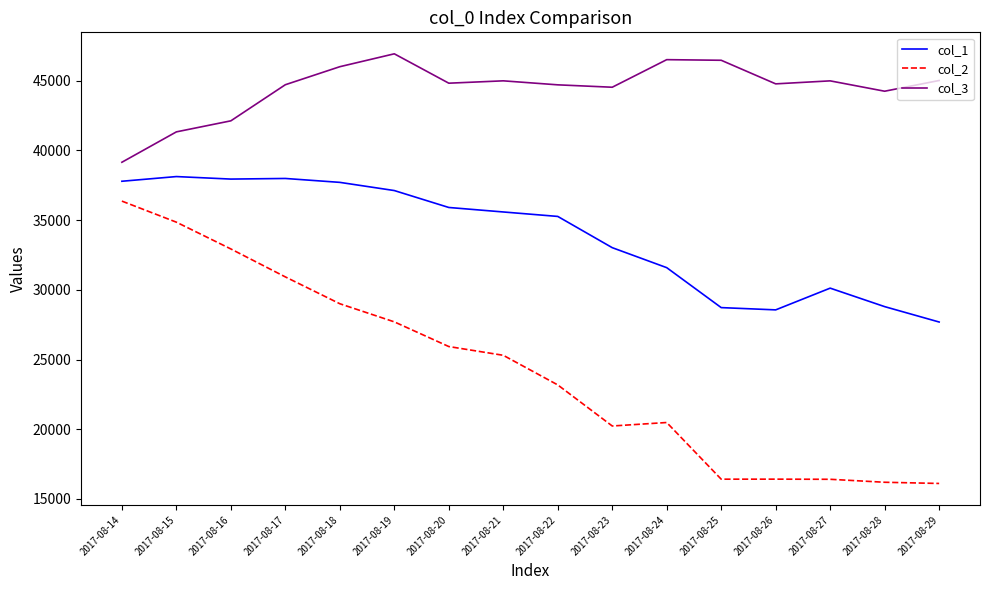

How many categories are shown in the chart?

16